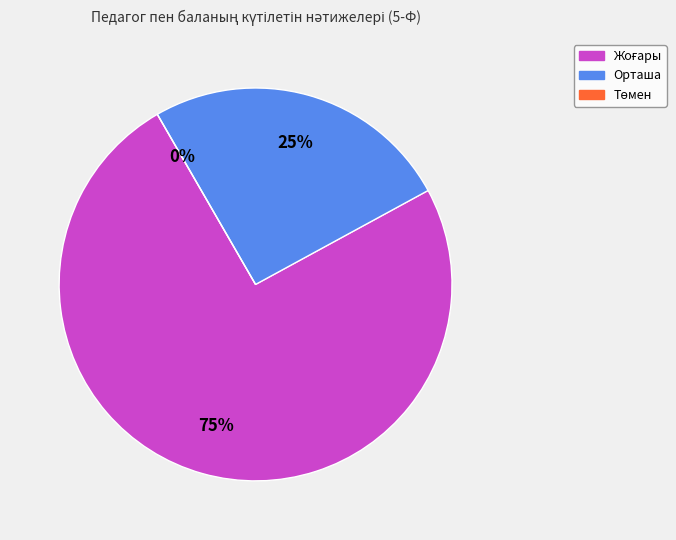

How many slices are in this pie chart?

3